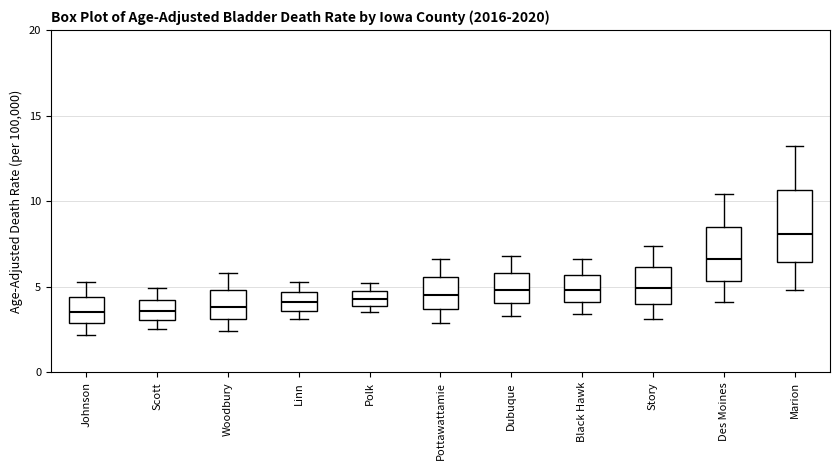

Which box is the tallest, from its lower edge to its upper edge?

Marion